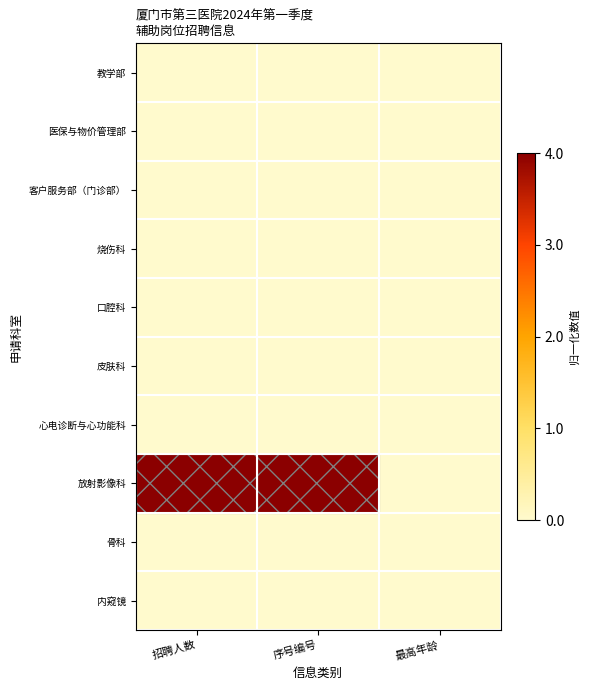

Which series has the largest total across all categories?

放射影像科